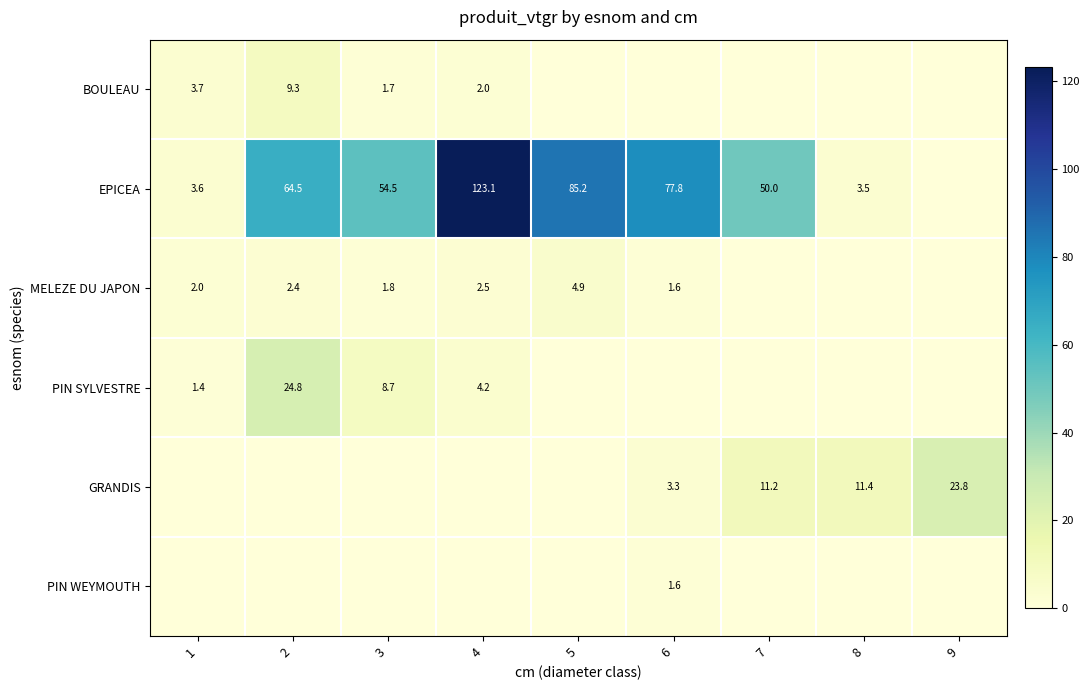

Is the value of GRANDIS at 8 greater than the value of BOULEAU at 1?

Yes